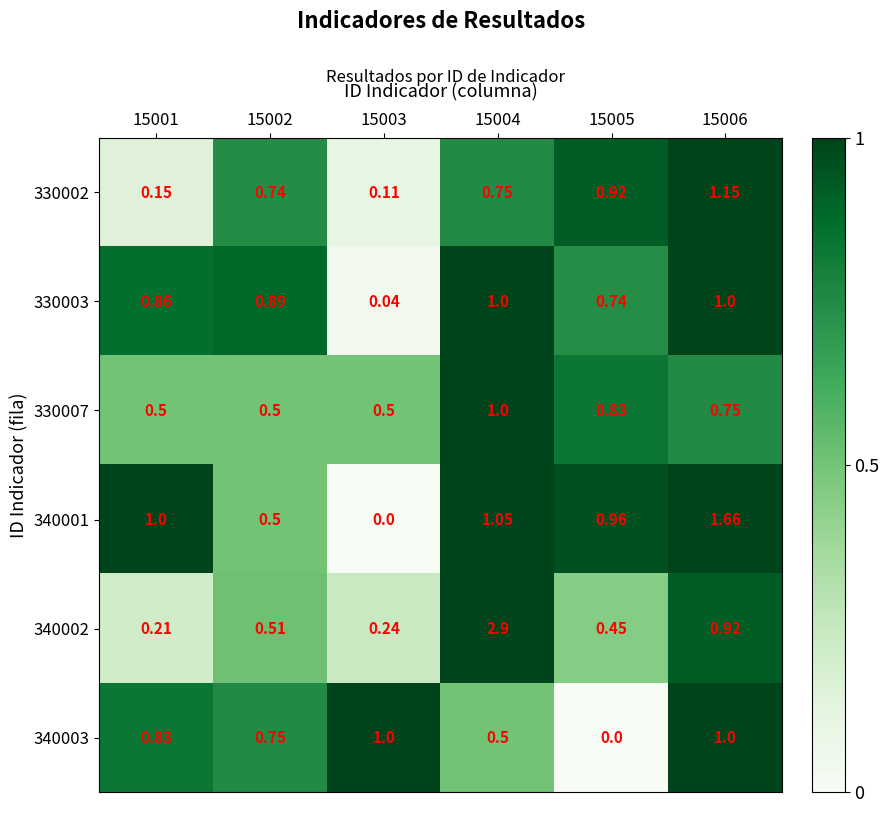

Is the value of 330003 at 15006 greater than the value of 330002 at 15005?

Yes